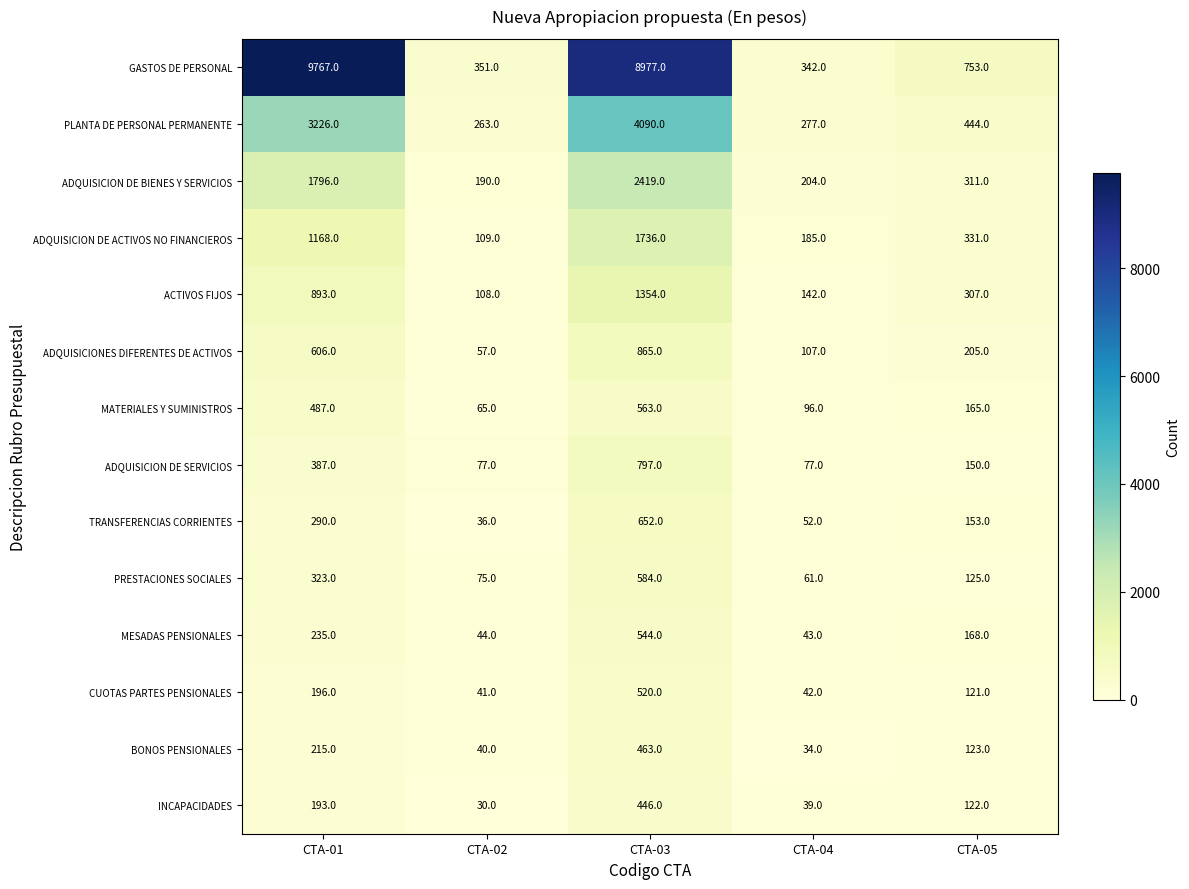

Which label corresponds to the largest value in the chart?

CTA-01